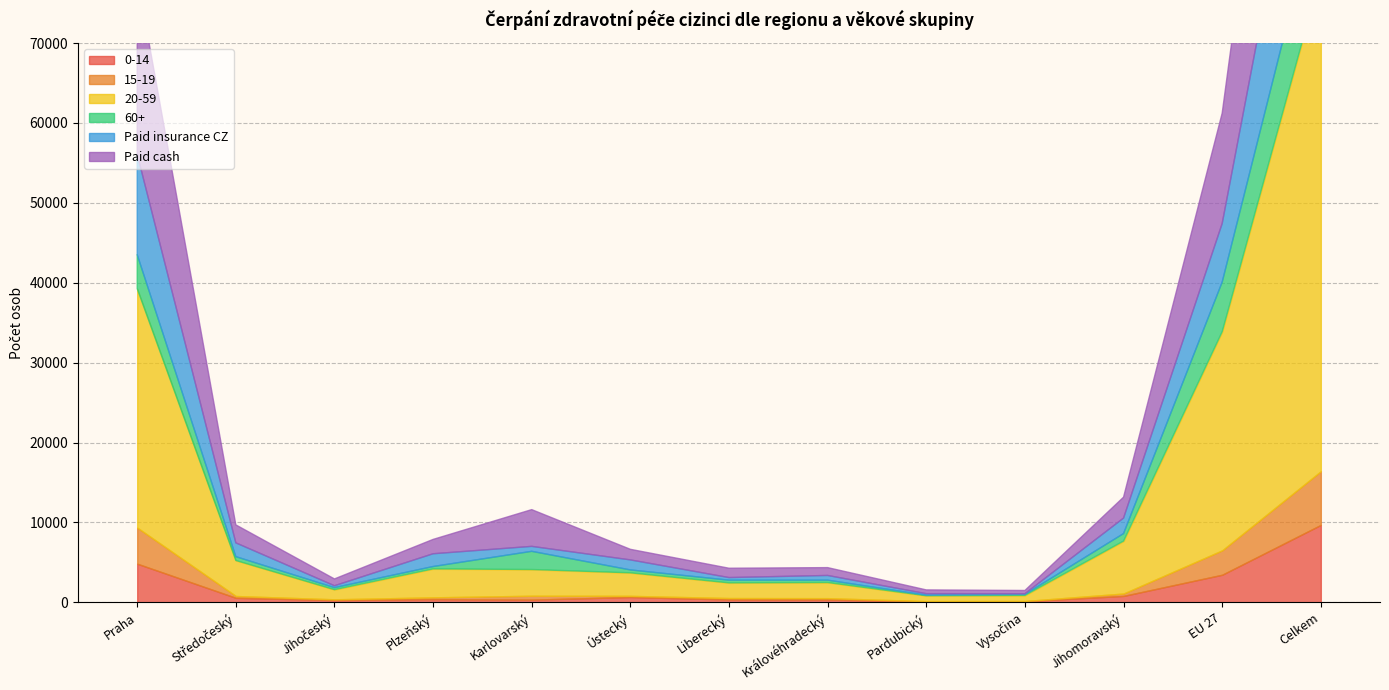

Where is the first local maximum for Paid insurance CZ?

Plzeňský